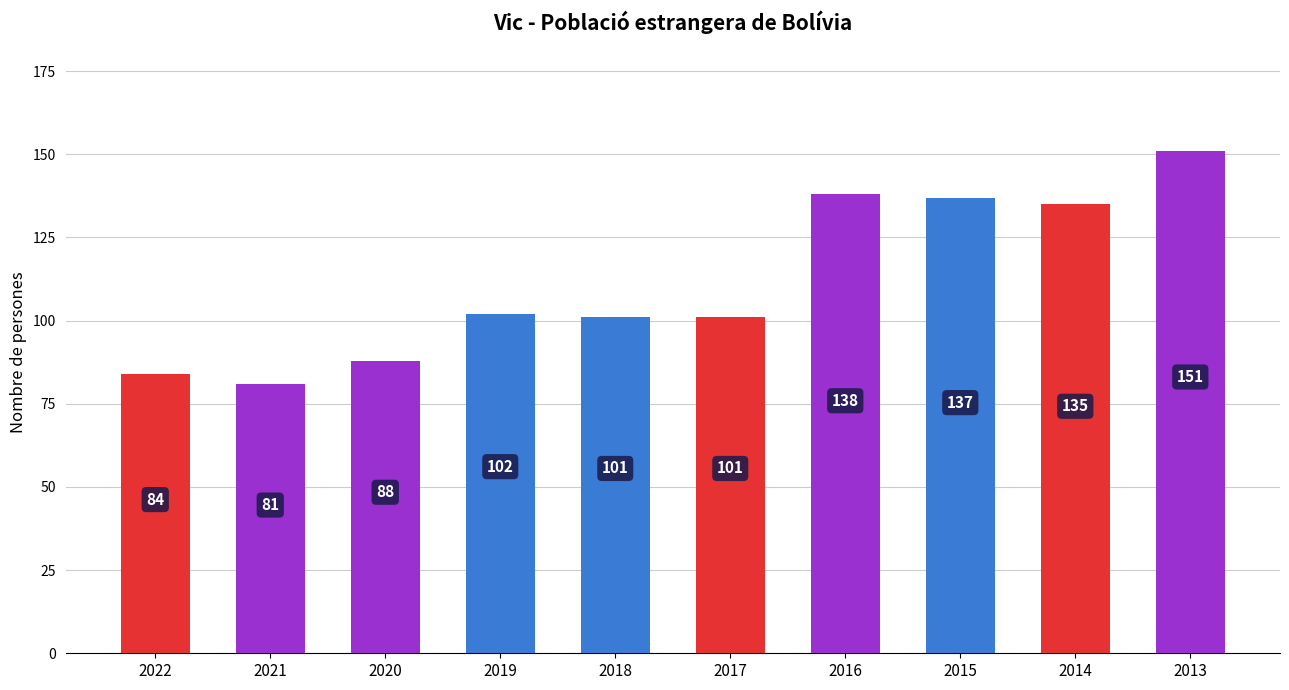

What is the change in value from 2017 to 2015?

+36